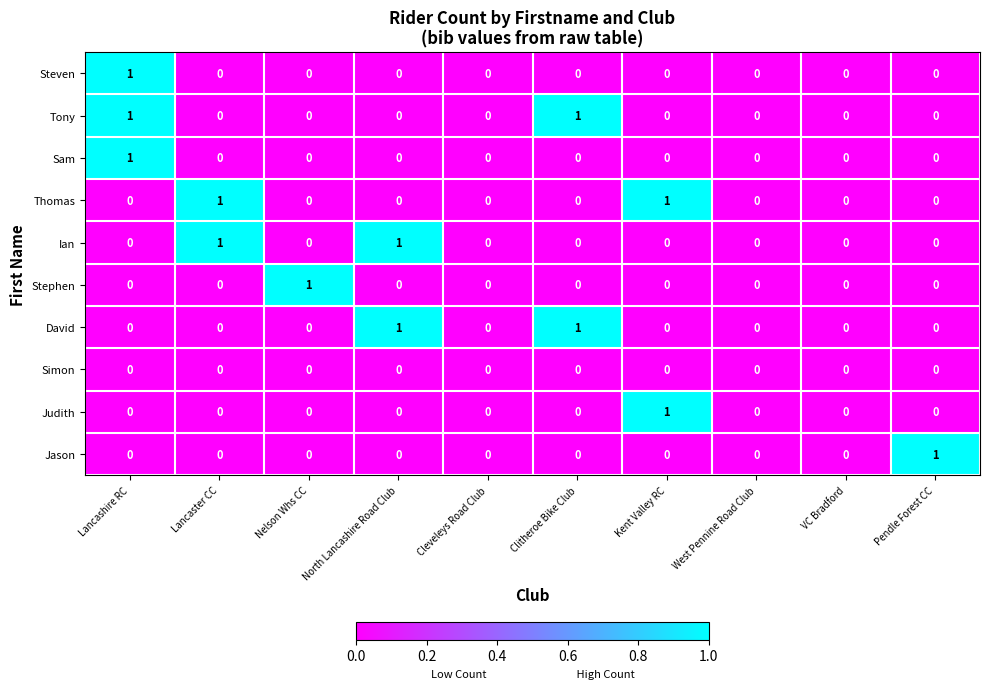

The Judith series shows 1 at Kent Valley RC. True or false?

True